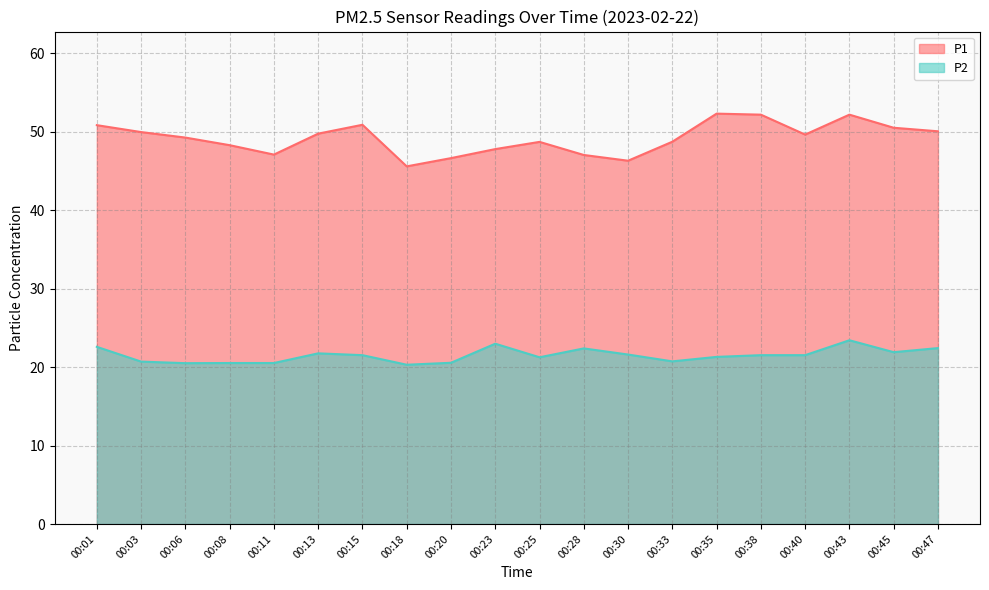

Is it true that P2 equals 23.0 at 00:23?

True